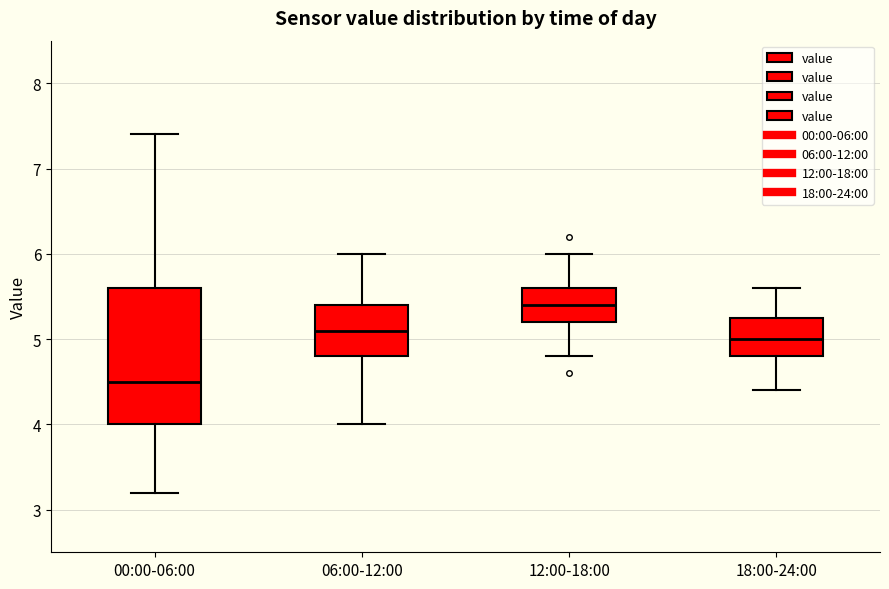

Reading left to right, transcribe this box plot: for each box, give where its median line is, the range the box spans, and where its two whiskers end, as read against the y-axis. The values are not printed on the chart, so give them approximately, as read against the axis.

00:00-06:00: median 4.5, box 4.0 to 5.6, whiskers 3.2 to 7.4
06:00-12:00: median 5.1, box 4.8 to 5.4, whiskers 4.0 to 6.0
12:00-18:00: median 5.4, box 5.2 to 5.6, whiskers 4.8 to 6.0
18:00-24:00: median 5.0, box 4.8 to 5.3, whiskers 4.4 to 5.6